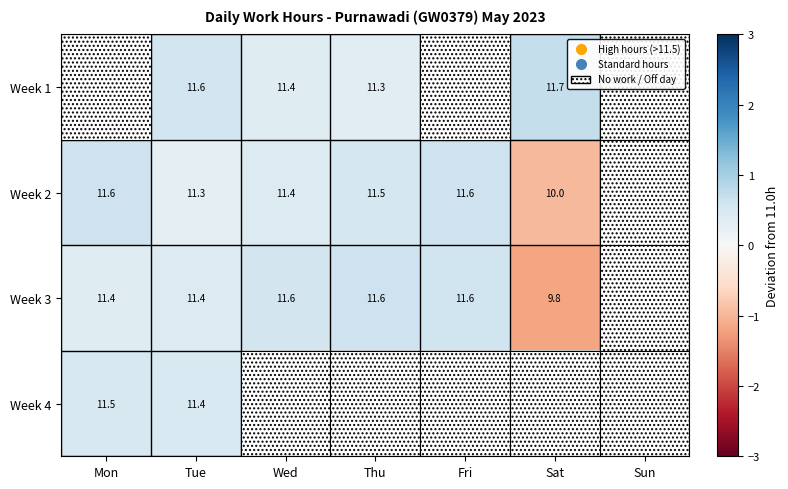

The value of Week 2 at Fri is 15.8. True or false?

False